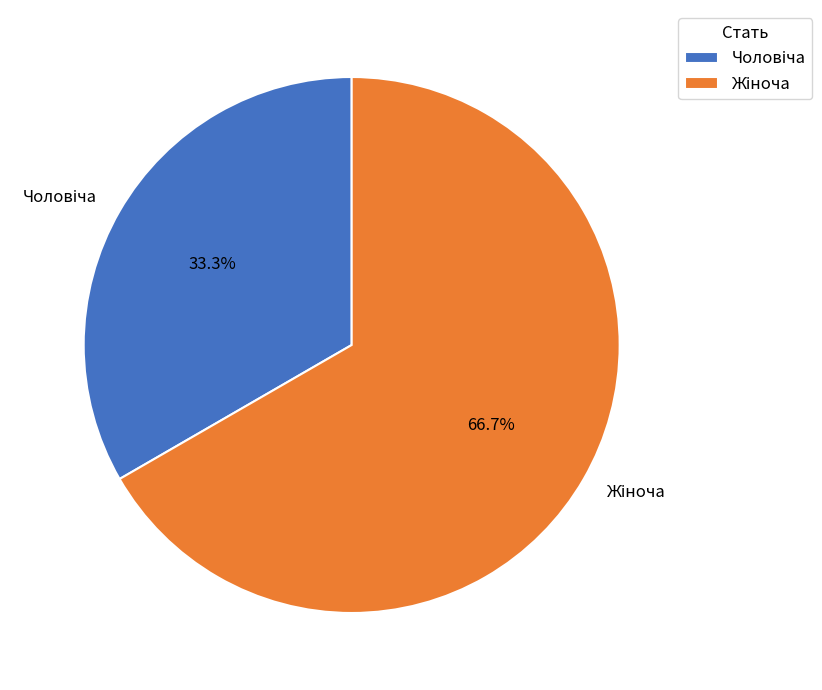

Is there a majority slice in this chart?

Yes